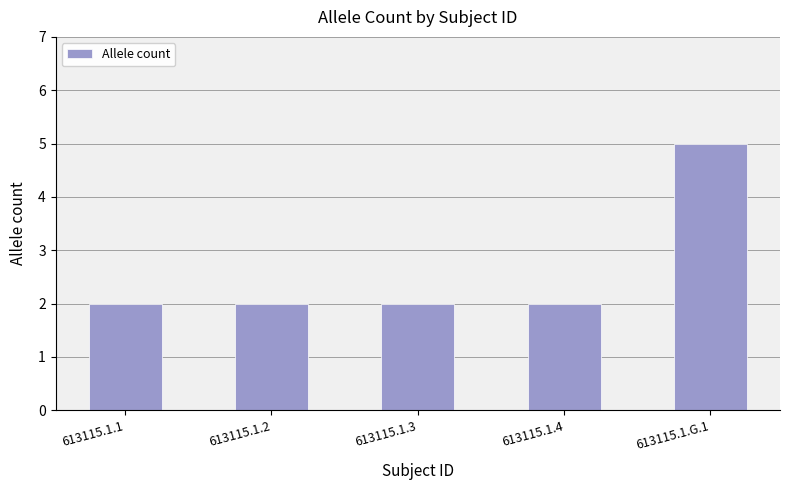

What is the smallest value displayed?

2